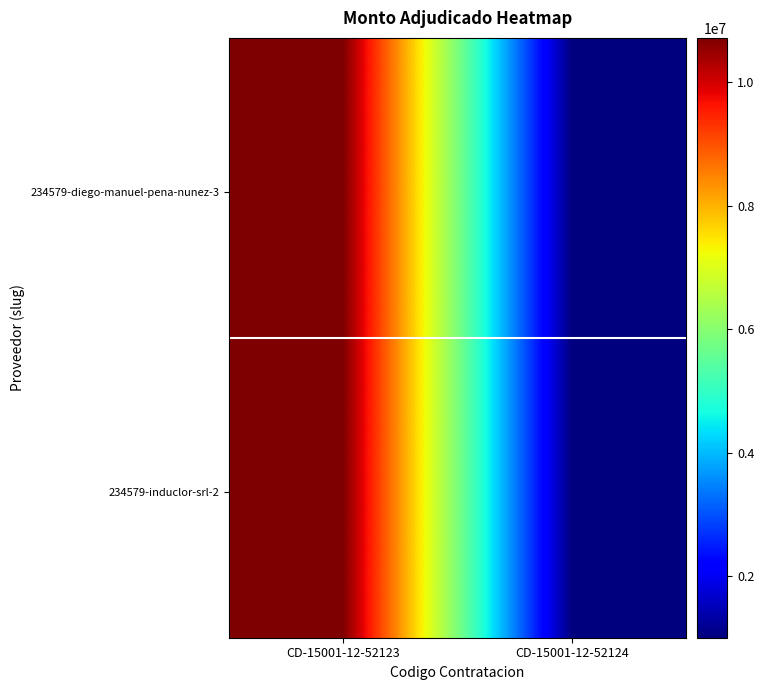

Which label corresponds to the largest value in the chart?

CD-15001-12-52123